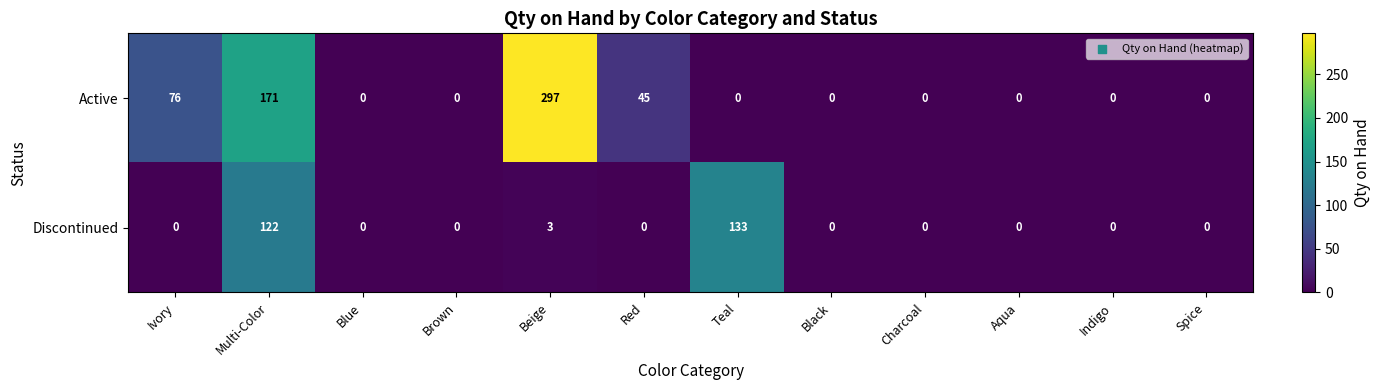

What is the difference between the second highest and minimum values in the Discontinued series?

122